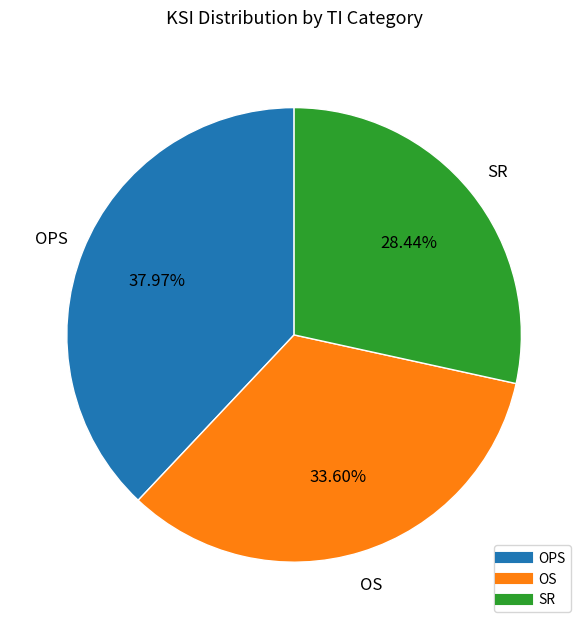

To the nearest percent, what is the difference between the largest and smallest slice percentages?

10%